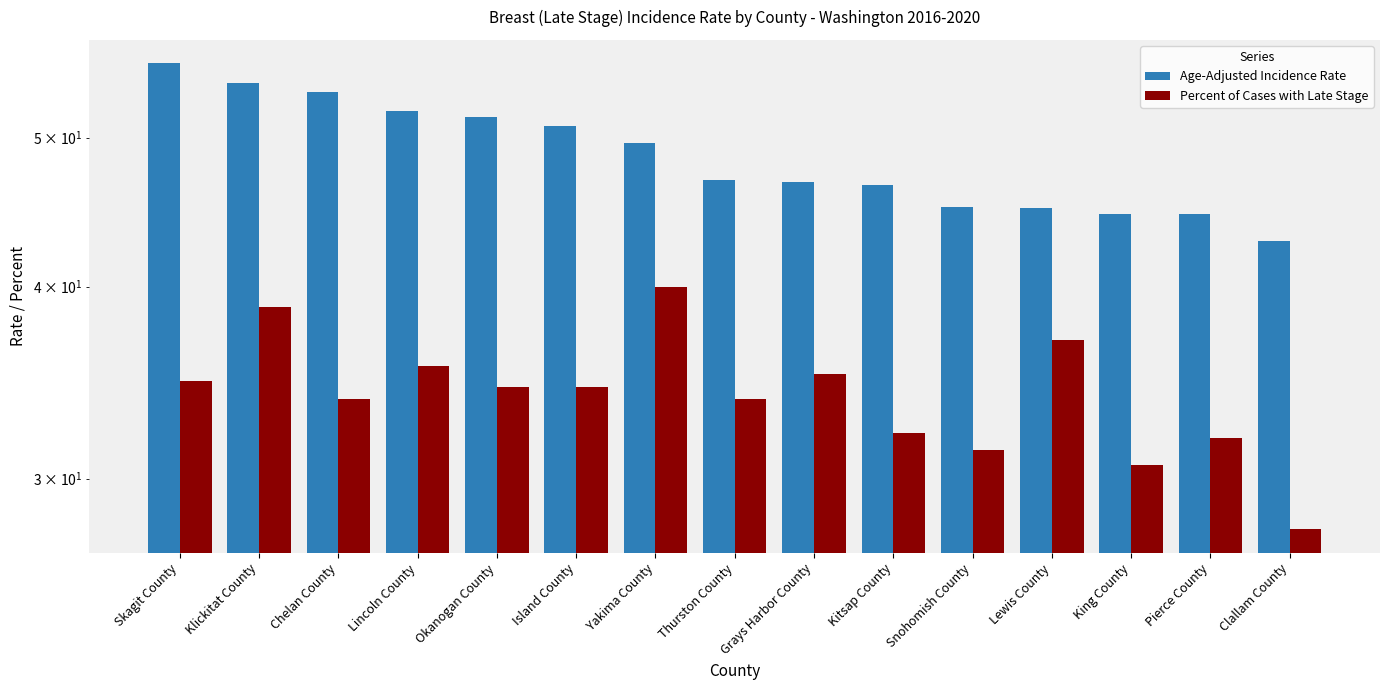

Read the Age-Adjusted Incidence Rate value at Snohomish County.

45.1